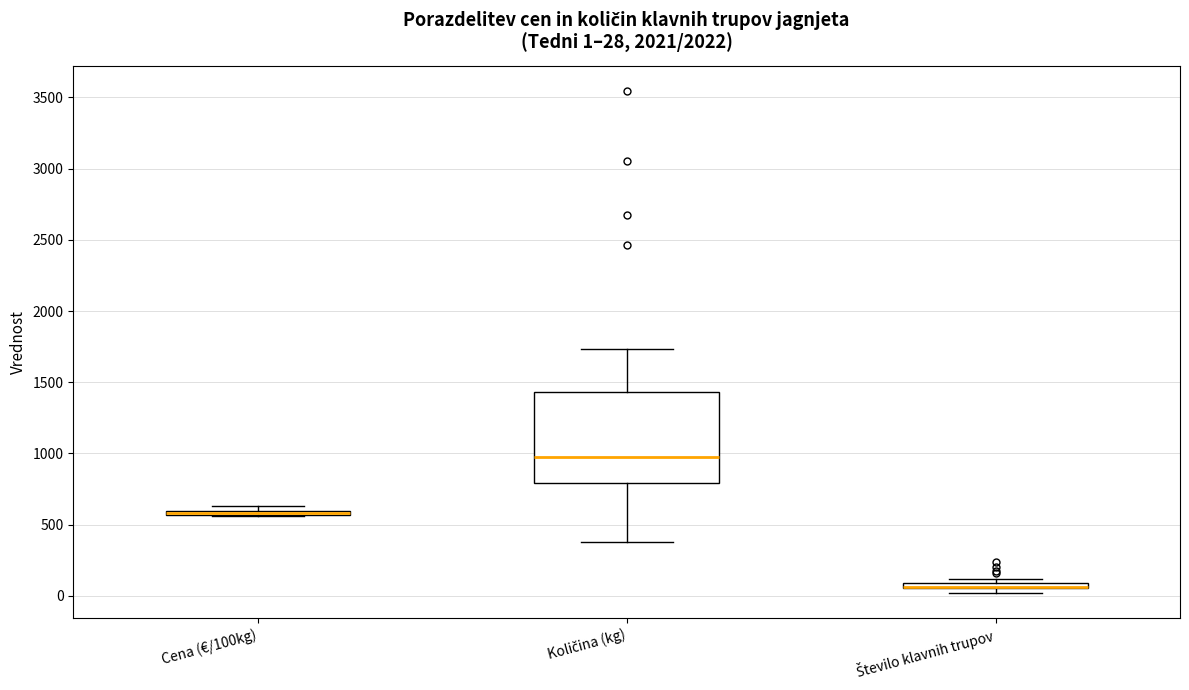

Comparing the boxes themselves (not the whiskers), which one is the tallest?

Količina (kg)